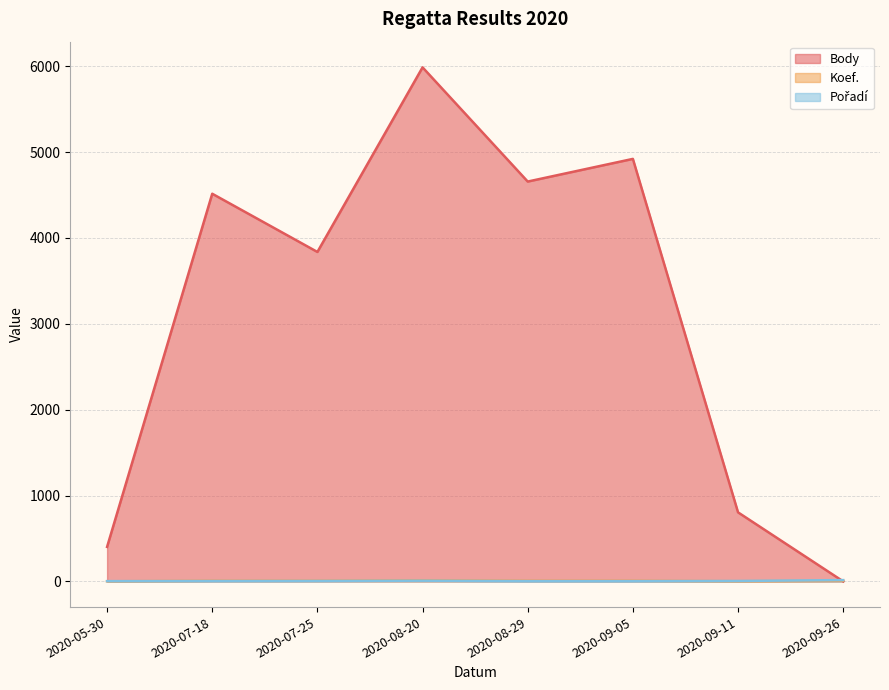

What is the spread (max minus min) of values at 2020-08-29?

4654